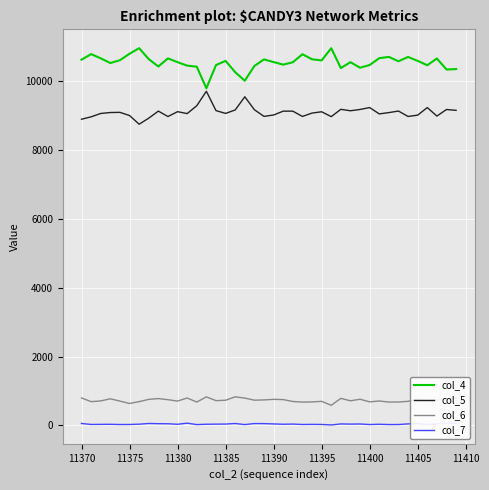

Which series has the largest total across all categories?

col_4